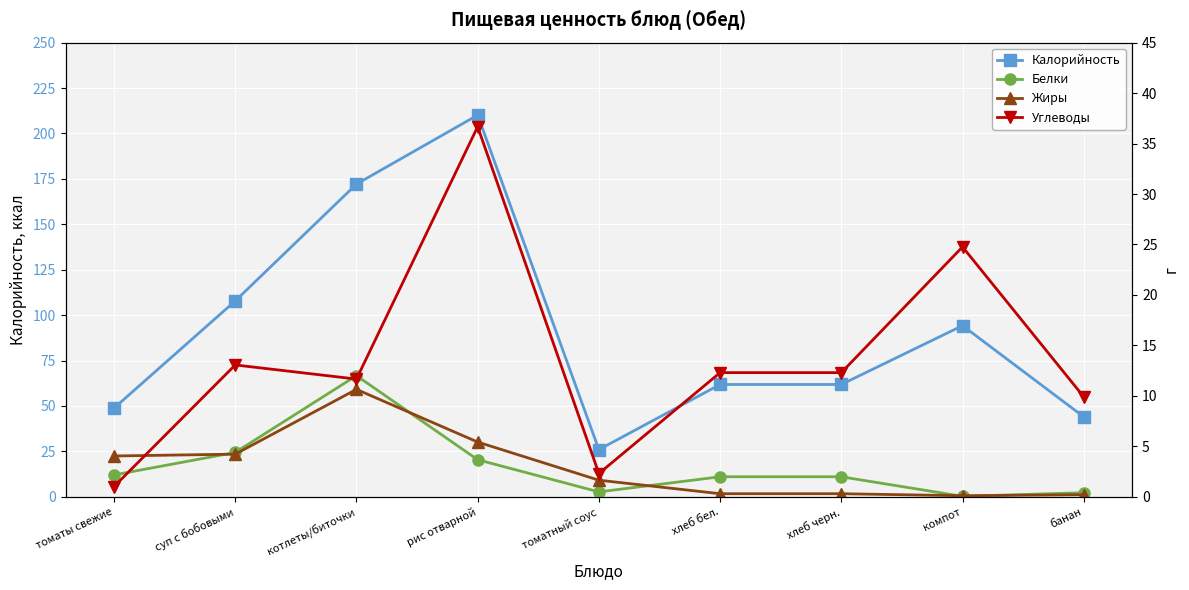

What value does the Углеводы series have at хлеб бел.?

12.3